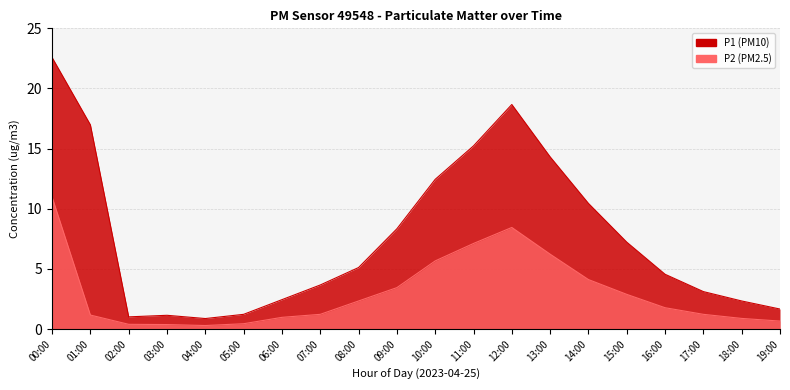

What is the ratio of the value at 06:00 to the value at 07:00?

0.8